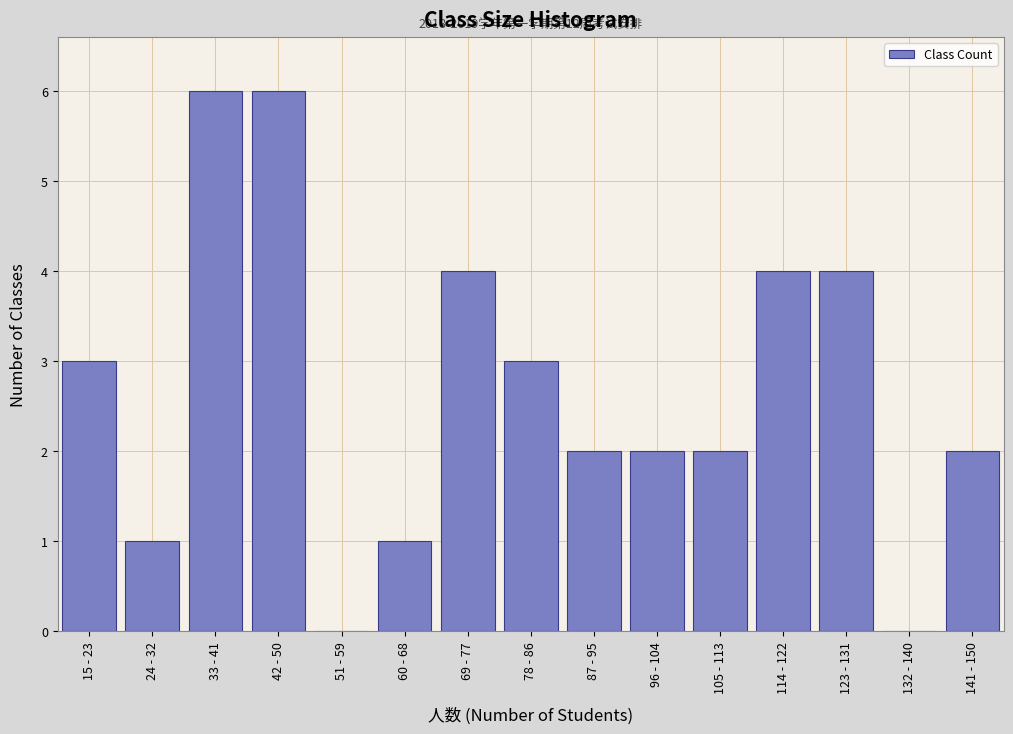

Reading left to right, extract all data points from this chart.

15 - 23=3	24 - 32=1	33 - 41=6	42 - 50=6	51 - 59=0	60 - 68=1	69 - 77=4	78 - 86=3	87 - 95=2	96 - 104=2	105 - 113=2	114 - 122=4	123 - 131=4	132 - 140=0	141 - 150=2